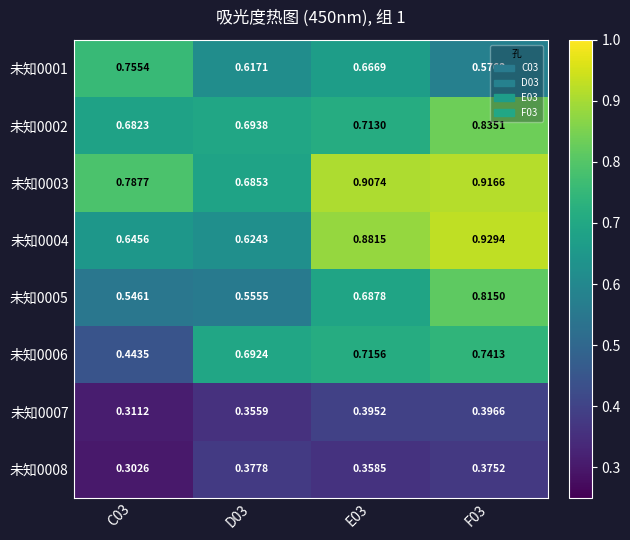

Reading left to right, what are all the values shown in this chart?

未知0001: C03=0.8	D03=0.6	E03=0.7	F03=0.6
未知0002: C03=0.7	D03=0.7	E03=0.7	F03=0.8
未知0003: C03=0.8	D03=0.7	E03=0.9	F03=0.9
未知0004: C03=0.6	D03=0.6	E03=0.9	F03=0.9
未知0005: C03=0.5	D03=0.6	E03=0.7	F03=0.8
未知0006: C03=0.4	D03=0.7	E03=0.7	F03=0.7
未知0007: C03=0.3	D03=0.4	E03=0.4	F03=0.4
未知0008: C03=0.3	D03=0.4	E03=0.4	F03=0.4